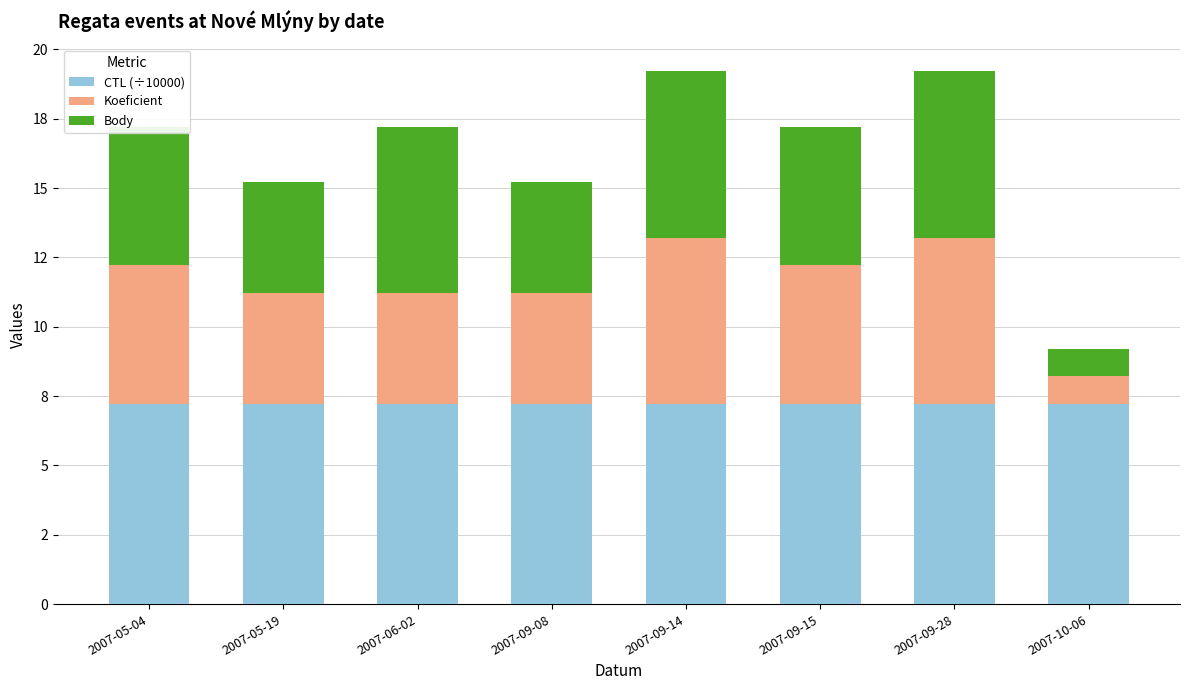

Where is Koeficient nearest to the value 3?

2007-05-19